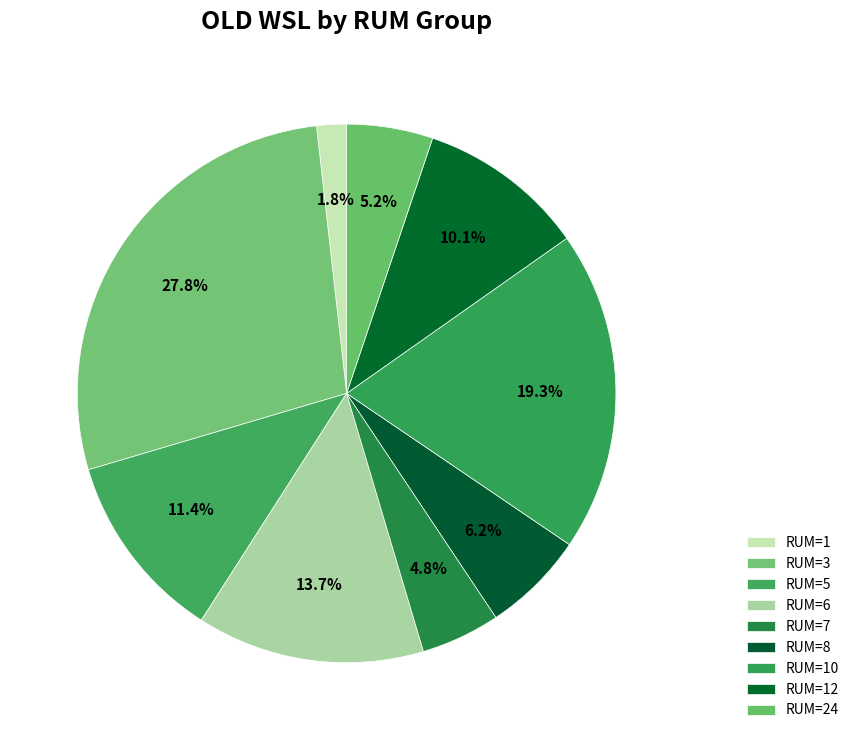

Does any single category account for the majority?

No